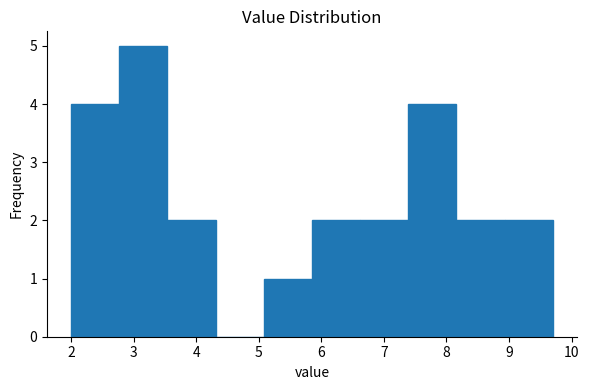

What is the height of the bar covering 3.54 to 4.31 on the x-axis? Neither the bar edges nor the heights are printed on the chart, so give them approximately, as read against the axes.

2